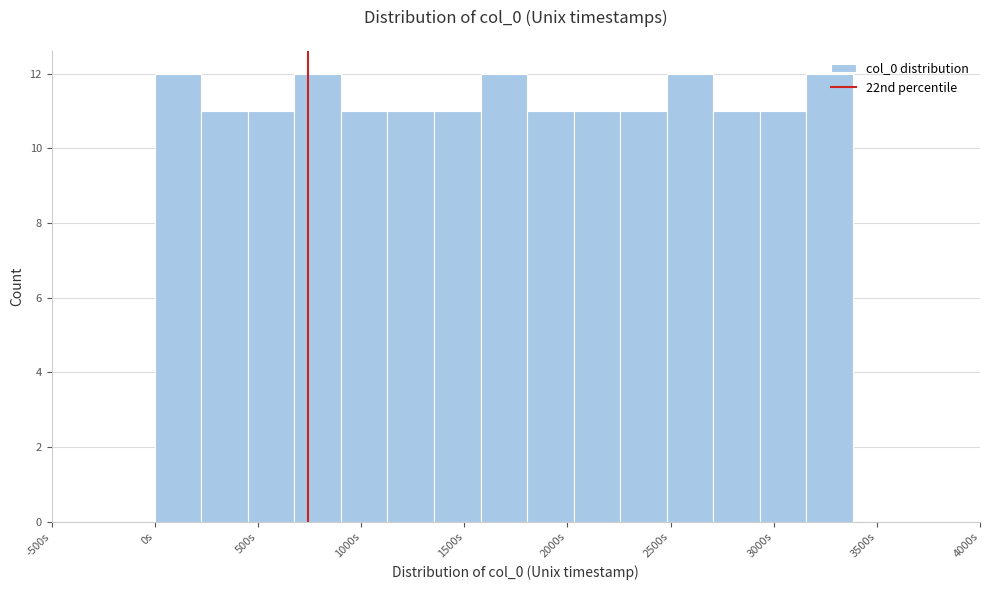

What is the height of the bar covering 2050 to 2250 on the x-axis? Neither the bar edges nor the heights are printed on the chart, so give them approximately, as read against the axes.

11